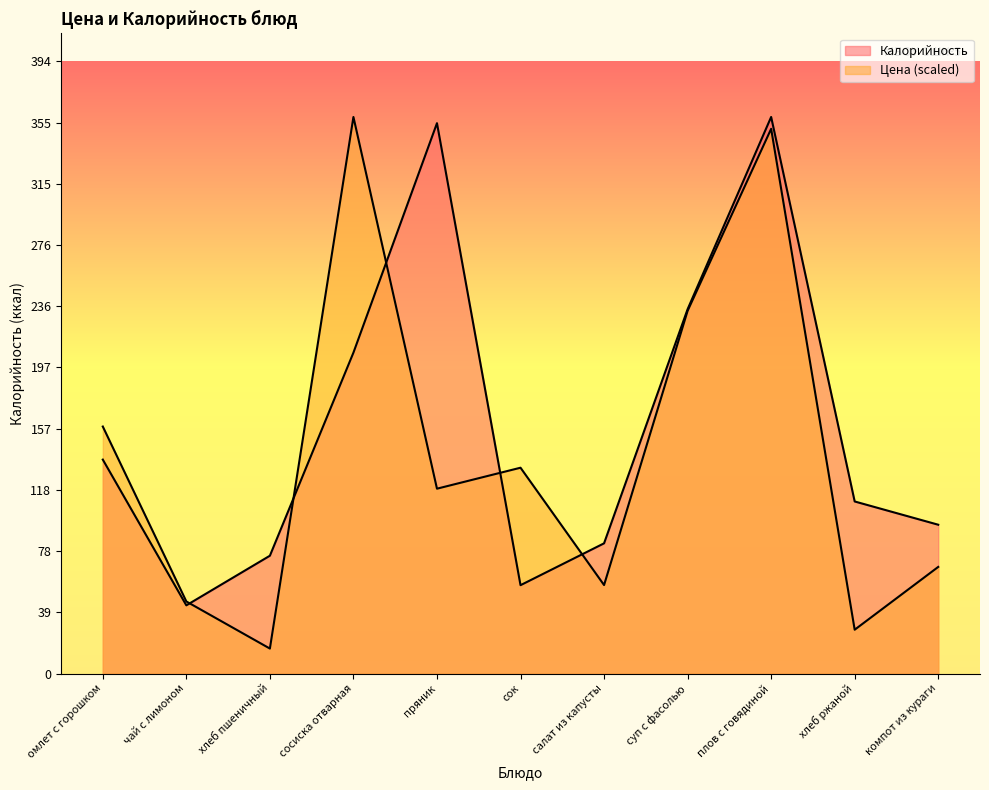

What is the value of the Цена point at the 7th from the left?

57.1